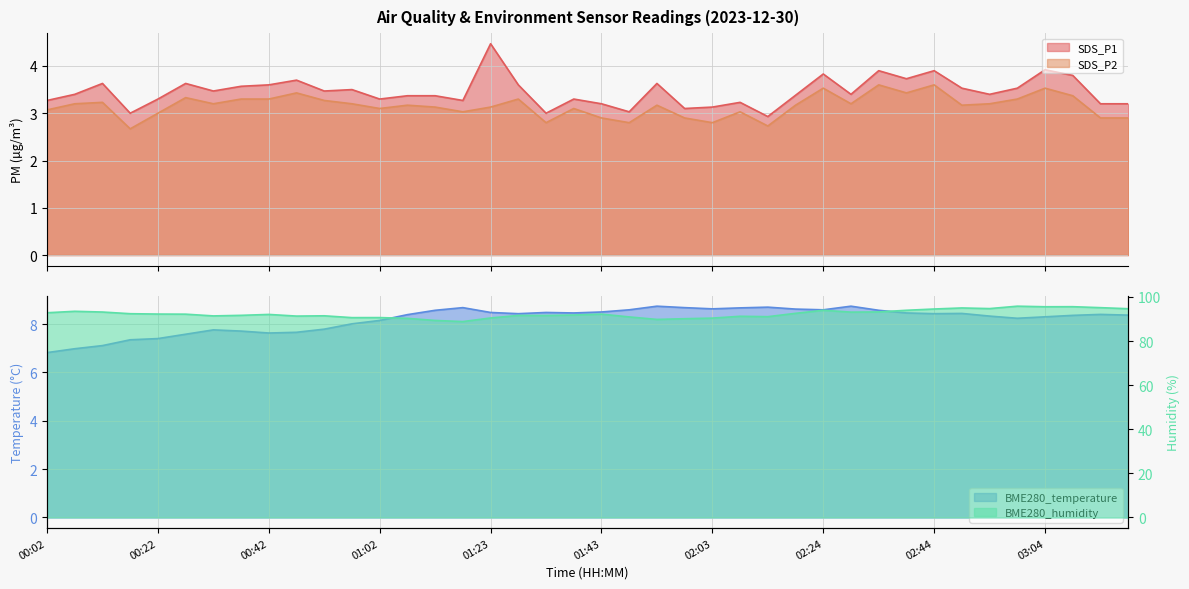

What position from the left is 02:08?

26